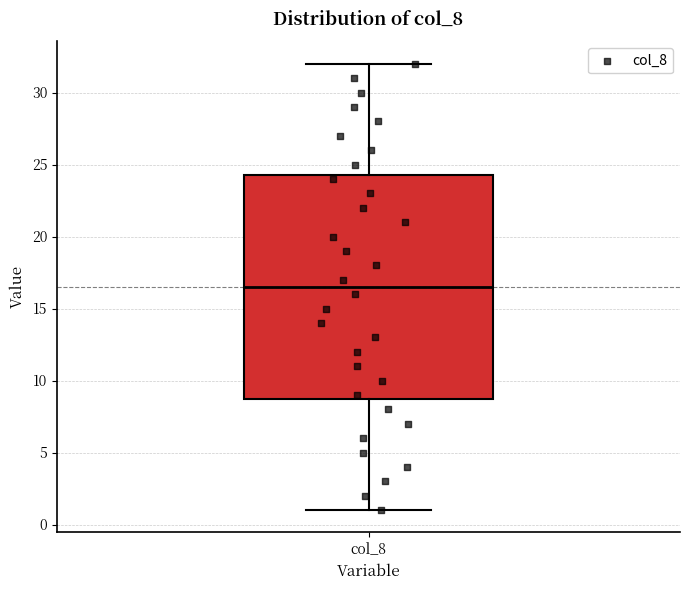

Transcribe this box plot: give where the median line is, the range the box spans, and where the two whiskers end, as read against the y-axis. The values are not printed on the chart, so give them approximately, as read against the axis.

median 16.5, box 9.0 to 24.5, whiskers 1.0 to 32.0